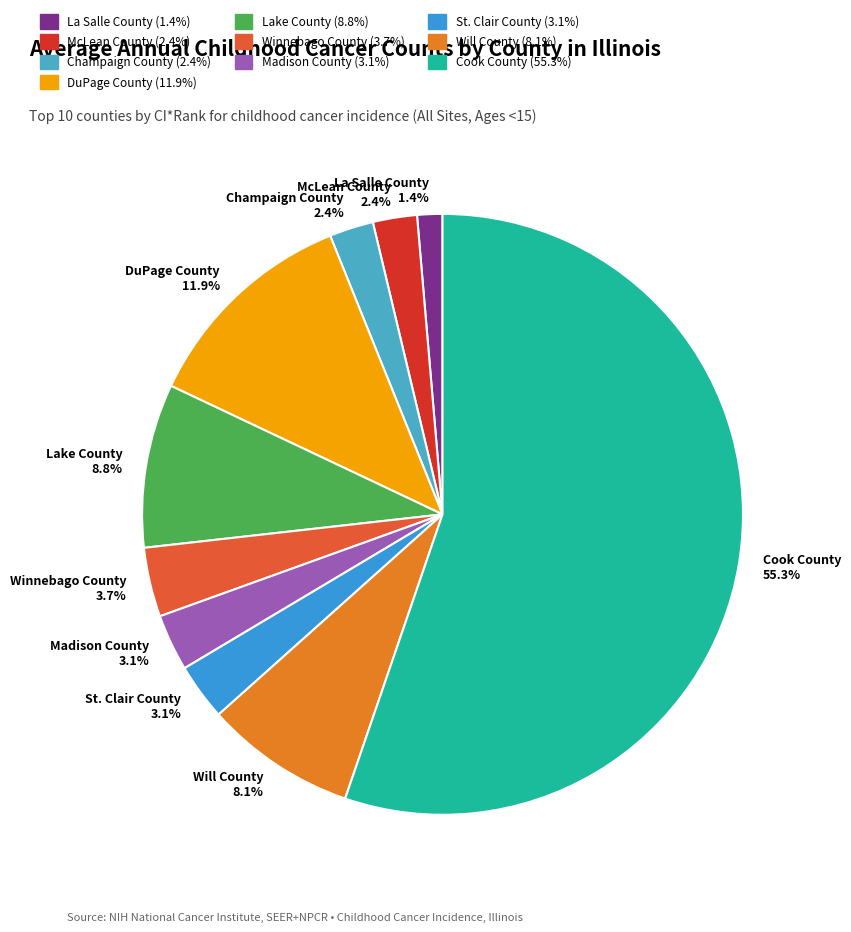

Which has a higher value, Cook County or Madison County?

Cook County